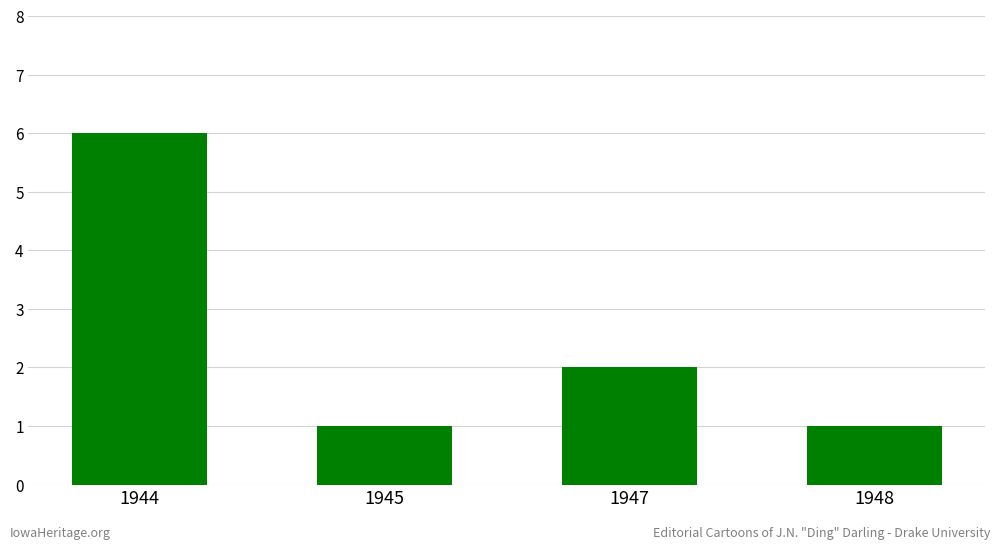

What is the value of the 1st bar from the left?

6